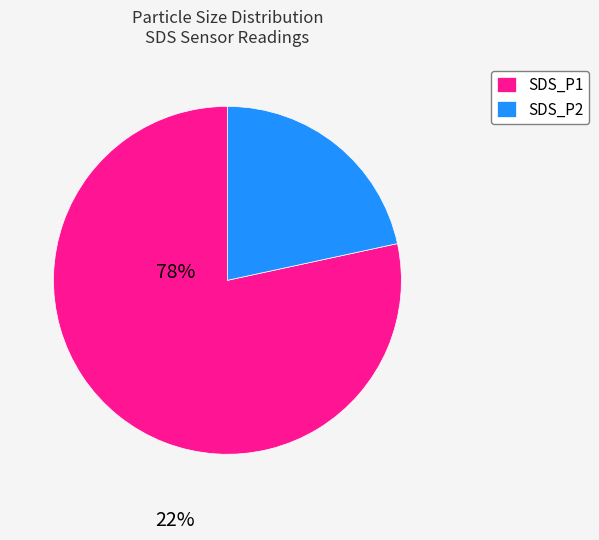

Is the sum of SDS_P1 and SDS_P2 greater than half?

Yes